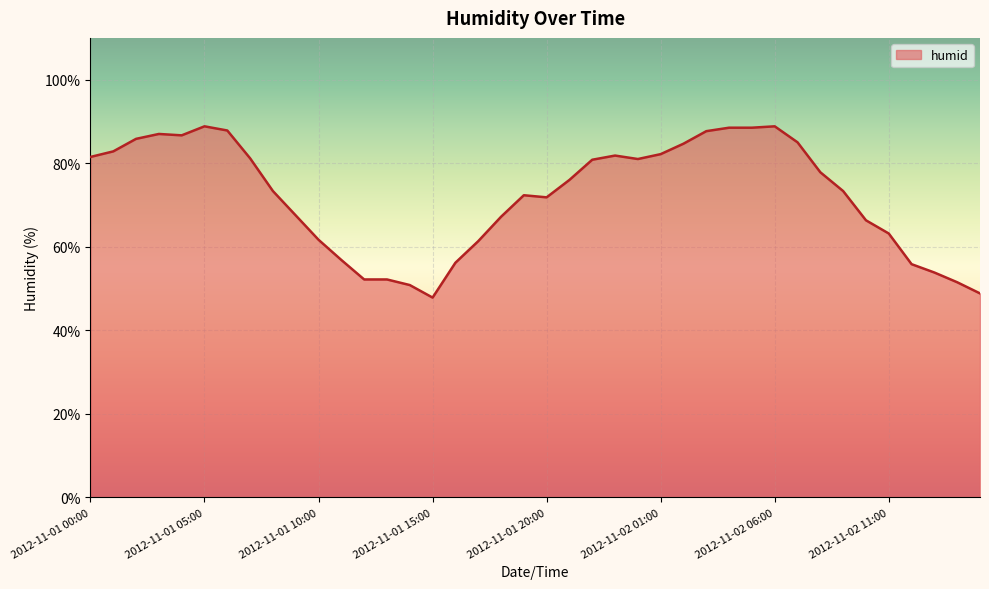

What is the greatest value displayed?

88.8